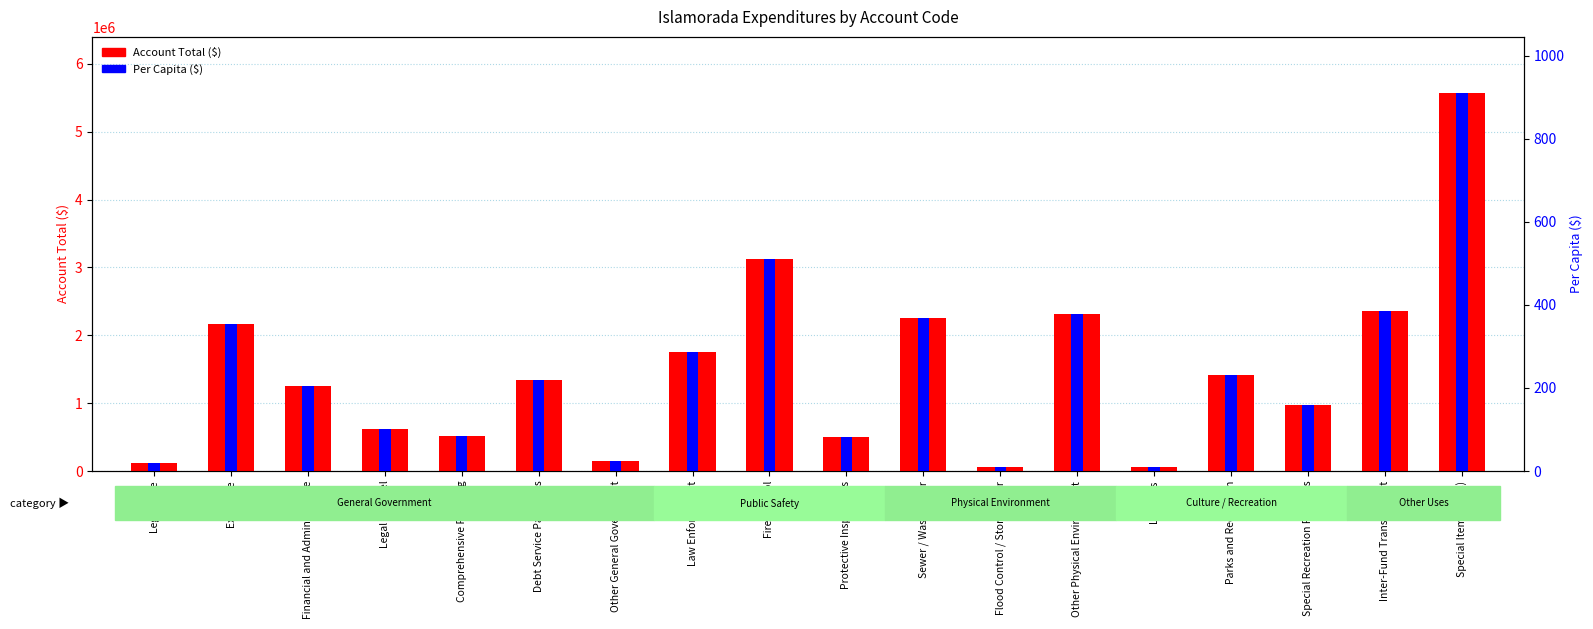

Which series has the largest total across all categories?

Account Total